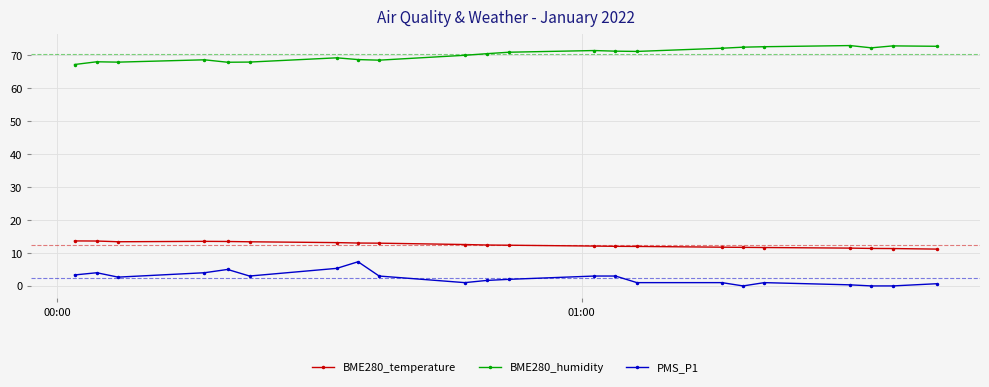

What is the average value of the BME280_temperature series?

12.5